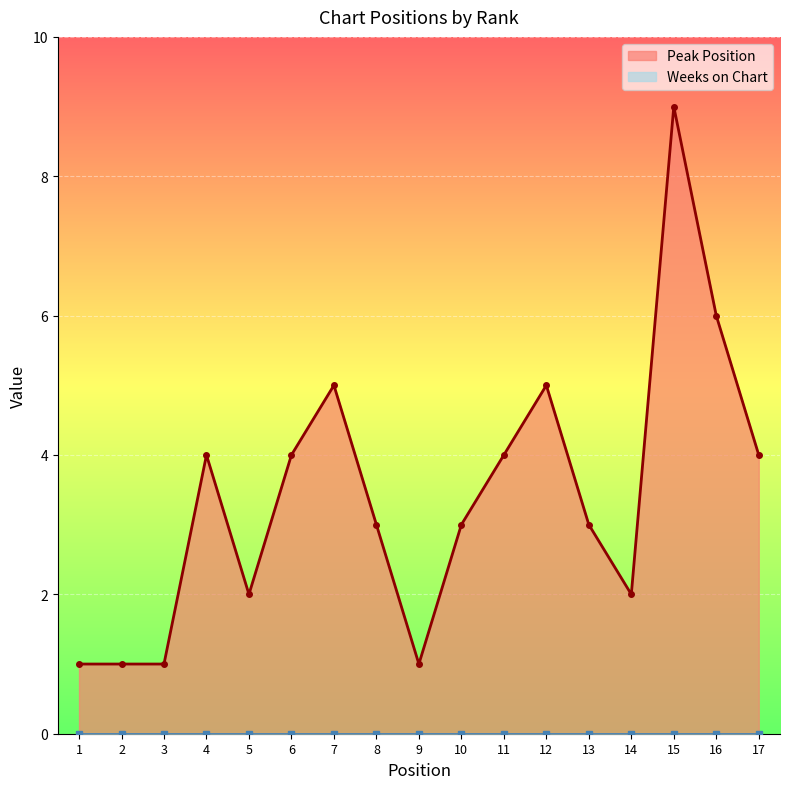

Reading right to left, transcribe all the data shown in this chart.

17=4	16=6	15=9	14=2	13=3	12=5	11=4	10=3	9=1	8=3	7=5	6=4	5=2	4=4	3=1	2=1	1=1